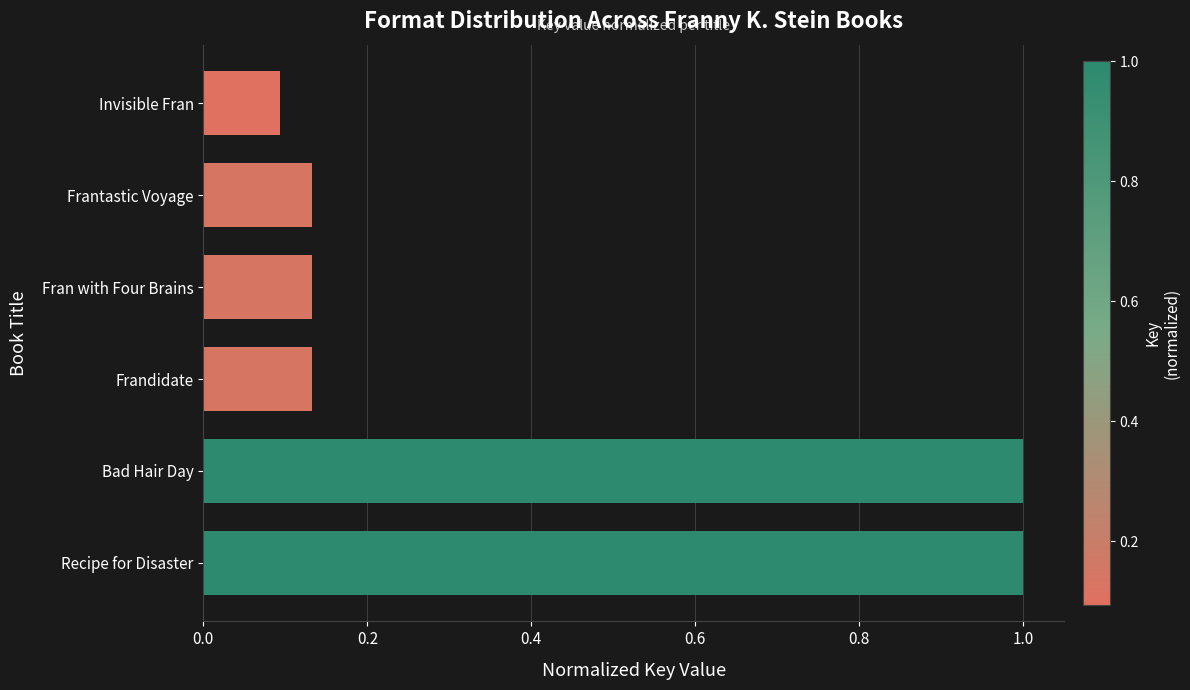

What is the change in value from Bad Hair Day to Invisible Fran?

-0.9